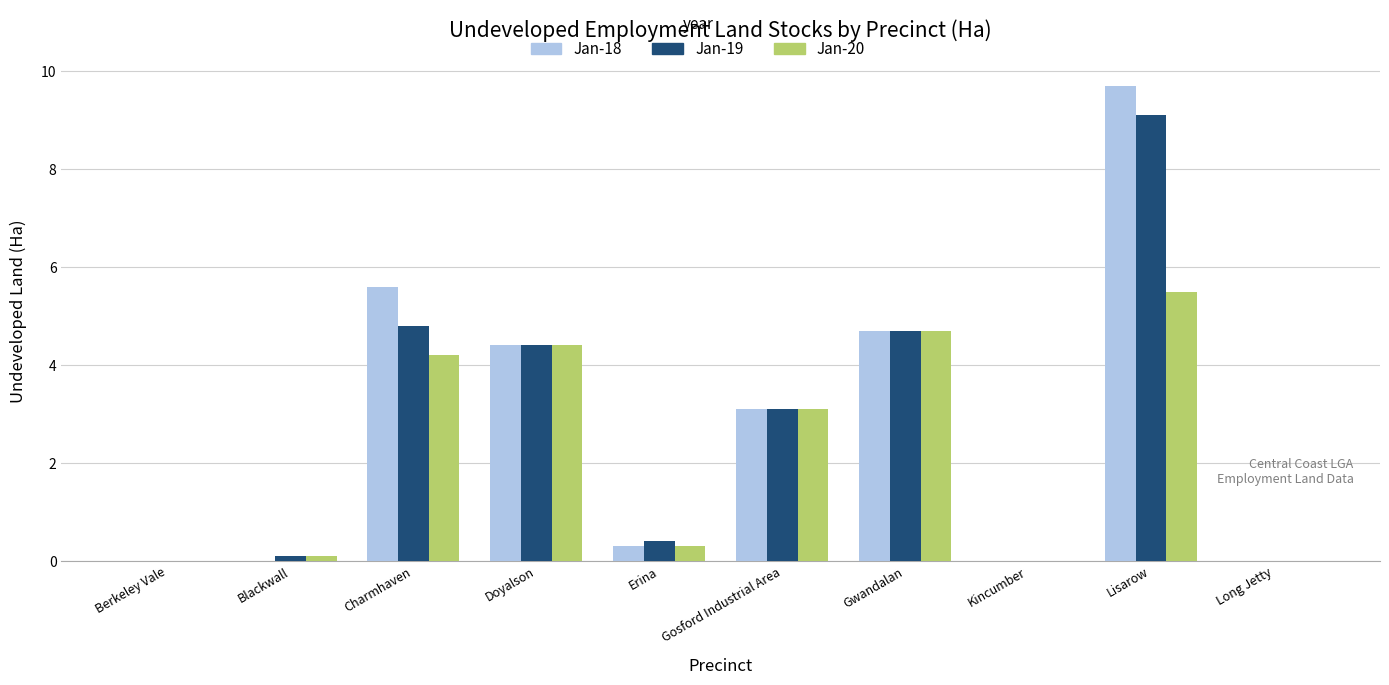

True or false: Jan-19 has a value of 0.4 at Erina.

True